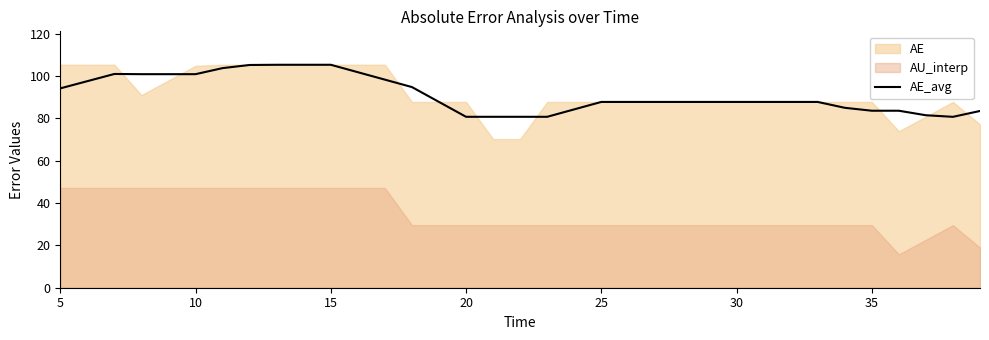

How many categories are shown in the chart?

35